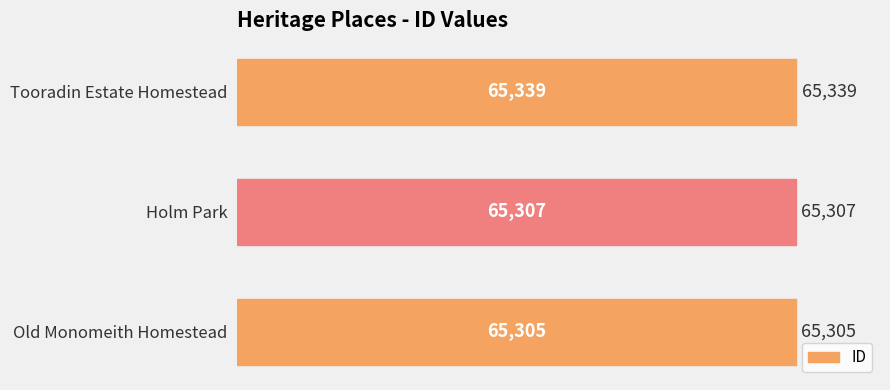

What is the change in value from Holm Park to Tooradin Estate Homestead?

+32